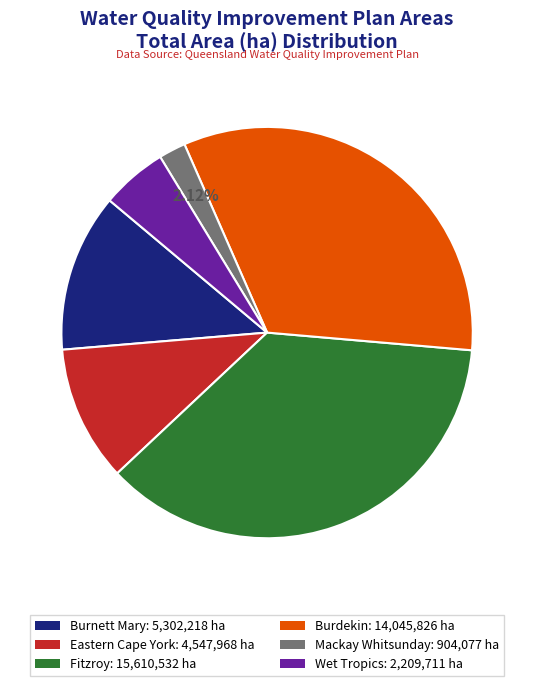

To the nearest percent, what is the average slice percentage?

17%